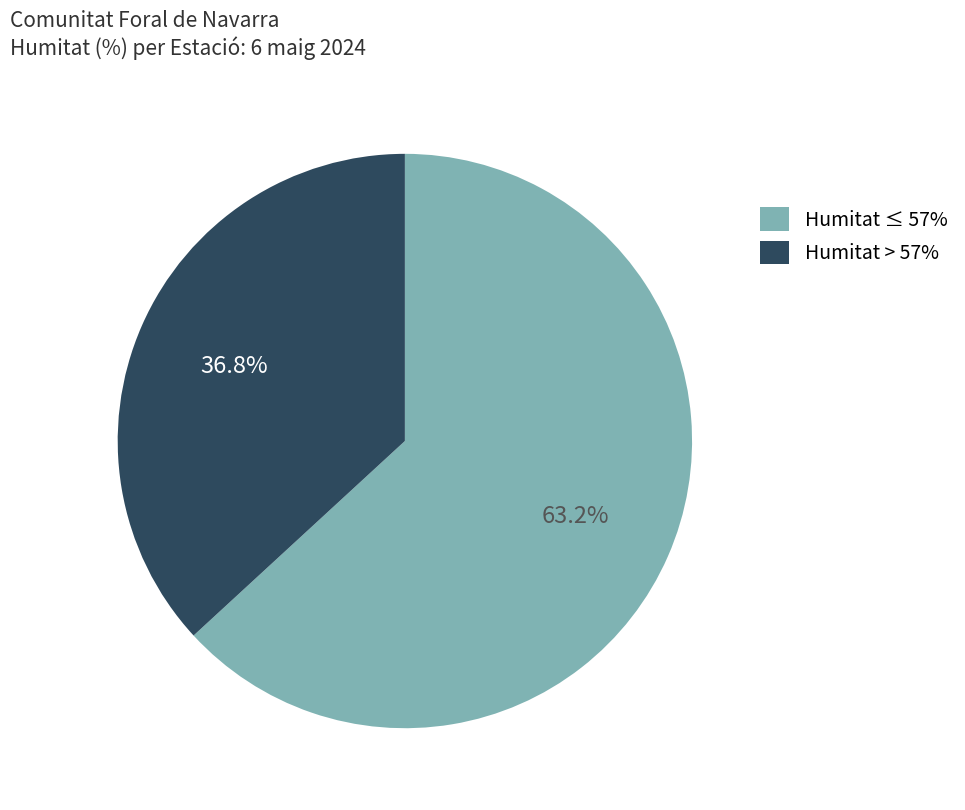

Count the number of slices in the pie.

2